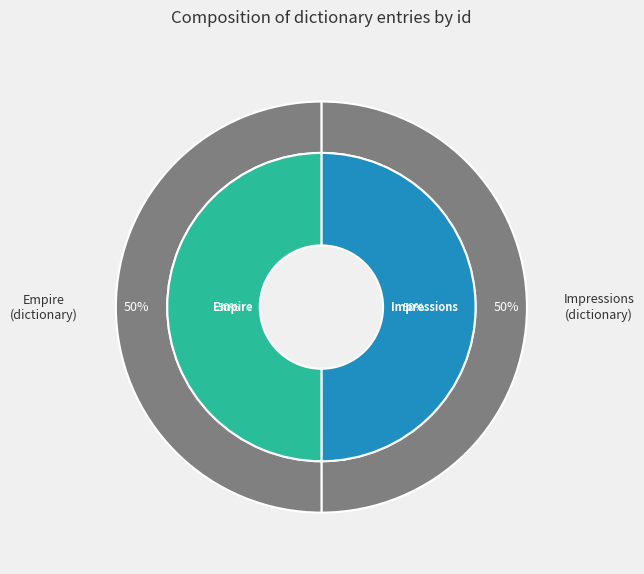

Approximately how many times larger is the value at Impressions compared to Empire?

1.0